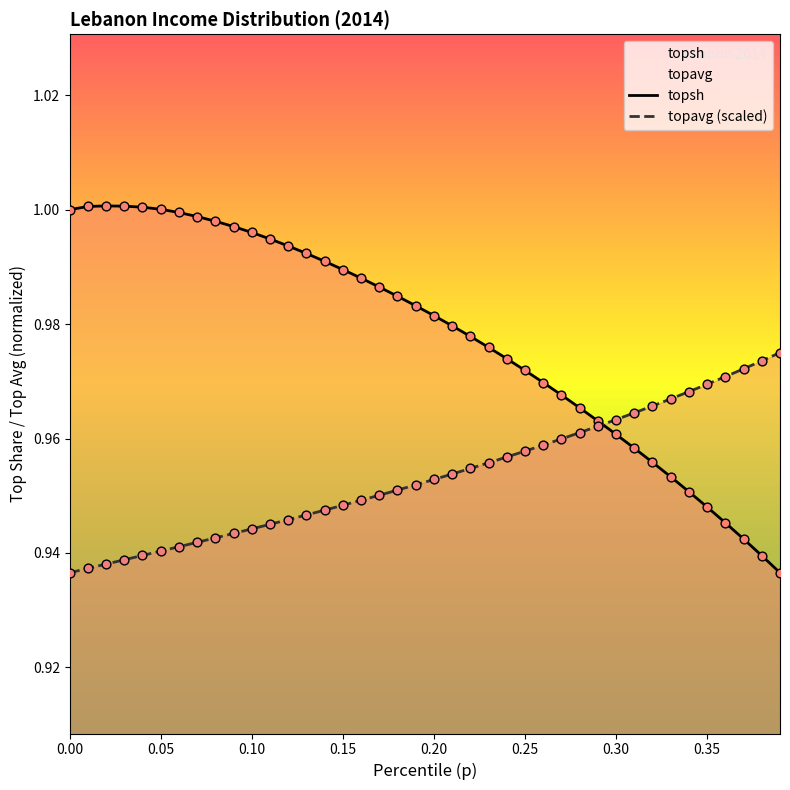

Which series contains the lowest Y value?

topsh